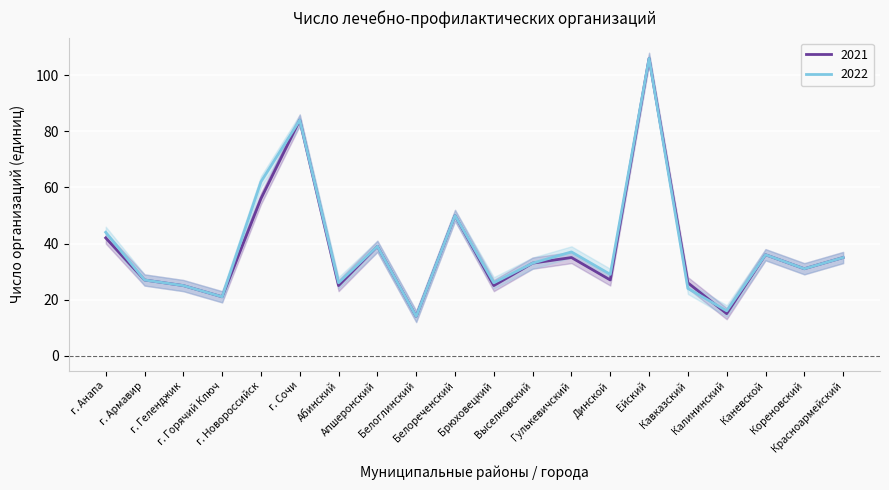

What is the value of the 2022 point at the 19th from the left?

31